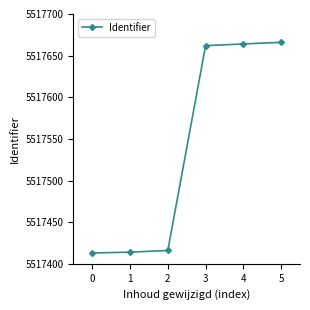

What is the maximum value shown in the chart?

5517666